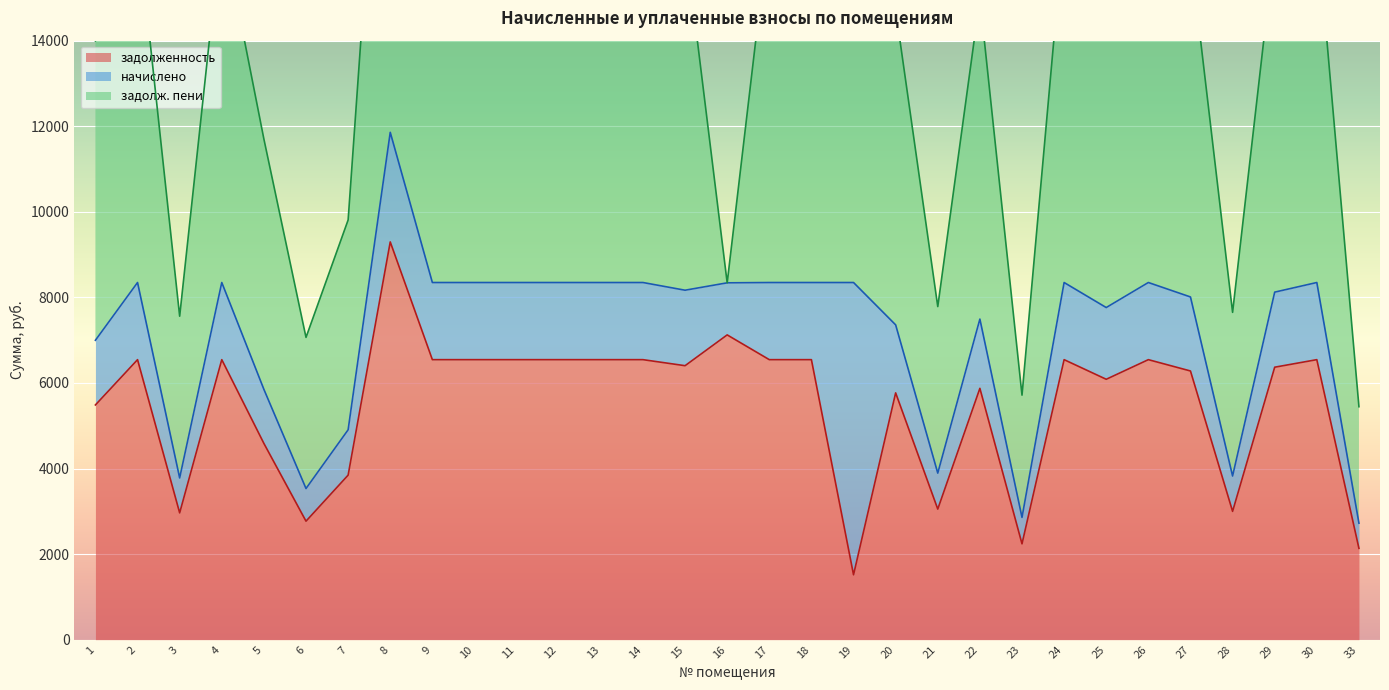

Reading left to right, extract all data points from this chart.

задолженность: 1=5486.0	2=6544.4	3=2963.5	4=6544.4	5=4586.4	6=2769.5	7=3845.5	8=9296.3	9=6544.4	10=6544.4	11=6544.4	12=6544.4	13=6544.4	14=6544.4	15=6403.3	16=7123.2	17=6544.4	18=6544.4	19=1517.0	20=5768.3	21=3051.7	22=5874.1	23=2240.3	24=6544.4	25=6085.8	26=6544.4	27=6279.8	28=2998.8	29=6368.0	30=6544.4	33=2134.4
начислено: 1=1511.5	2=1803.1	3=816.5	4=1803.1	5=1263.6	6=763.0	7=1059.5	8=2561.2	9=1803.1	10=1803.1	11=1803.1	12=1803.1	13=1803.1	14=1803.1	15=1764.2	16=1216.9	17=1803.1	18=1803.1	19=6830.5	20=1589.2	21=840.8	22=1618.4	23=617.2	24=1803.1	25=1676.7	26=1803.1	27=1730.2	28=826.2	29=1754.5	30=1803.1	33=588.1
задолж. пени: 1=6997.5	2=8347.5	3=3780.0	4=8347.5	5=5850.0	6=3532.5	7=4905.0	8=11857.5	9=8347.5	10=8347.5	11=8347.5	12=8347.5	13=8347.5	14=8347.5	15=8167.5	16=0.0	17=8347.5	18=8347.5	19=8347.5	20=7357.5	21=3892.5	22=7492.5	23=2857.5	24=8347.5	25=7762.5	26=8347.5	27=8010.0	28=3825.0	29=8122.5	30=8347.5	33=2722.5